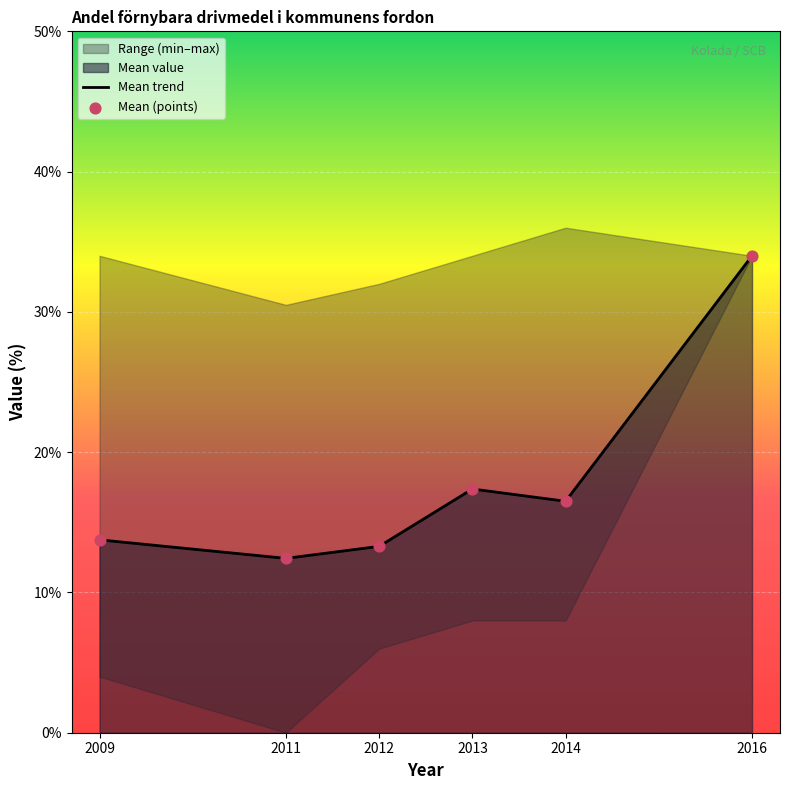

What is the total value across all series at 2011?

24.9